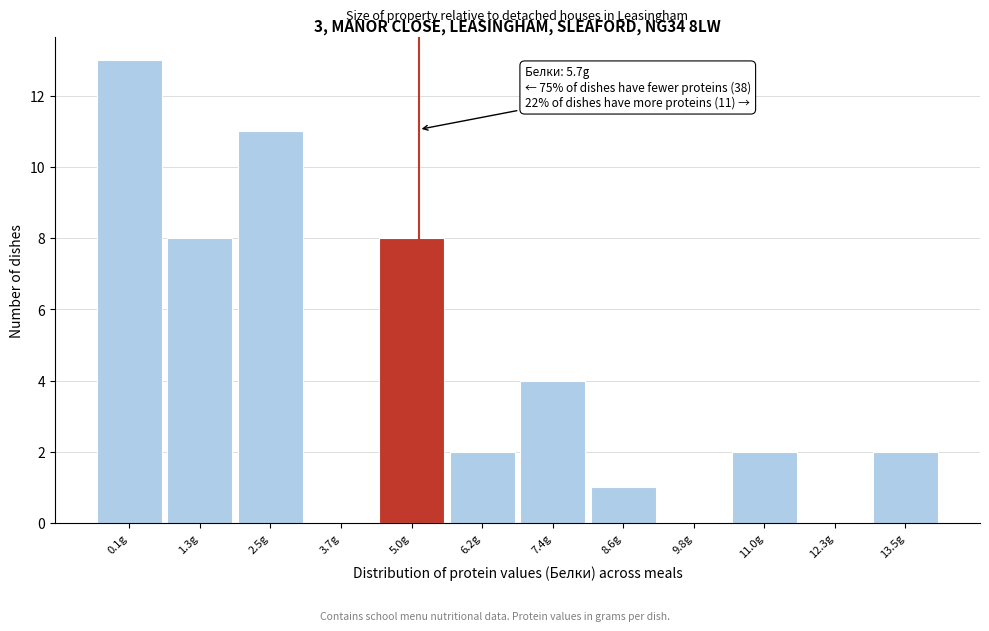

Reading right to left, what are all the values shown in this chart?

13.5g=2	12.3g=0	11.0g=2	9.8g=0	8.6g=1	7.4g=4	6.2g=2	5.0g=8	3.7g=0	2.5g=11	1.3g=8	0.1g=13